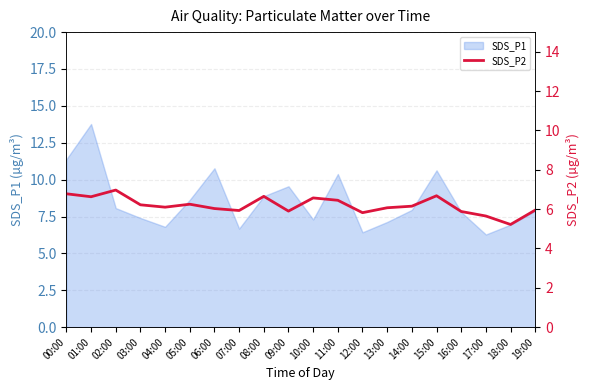

Which category has the highest value in the SDS_P1 series?

01:00